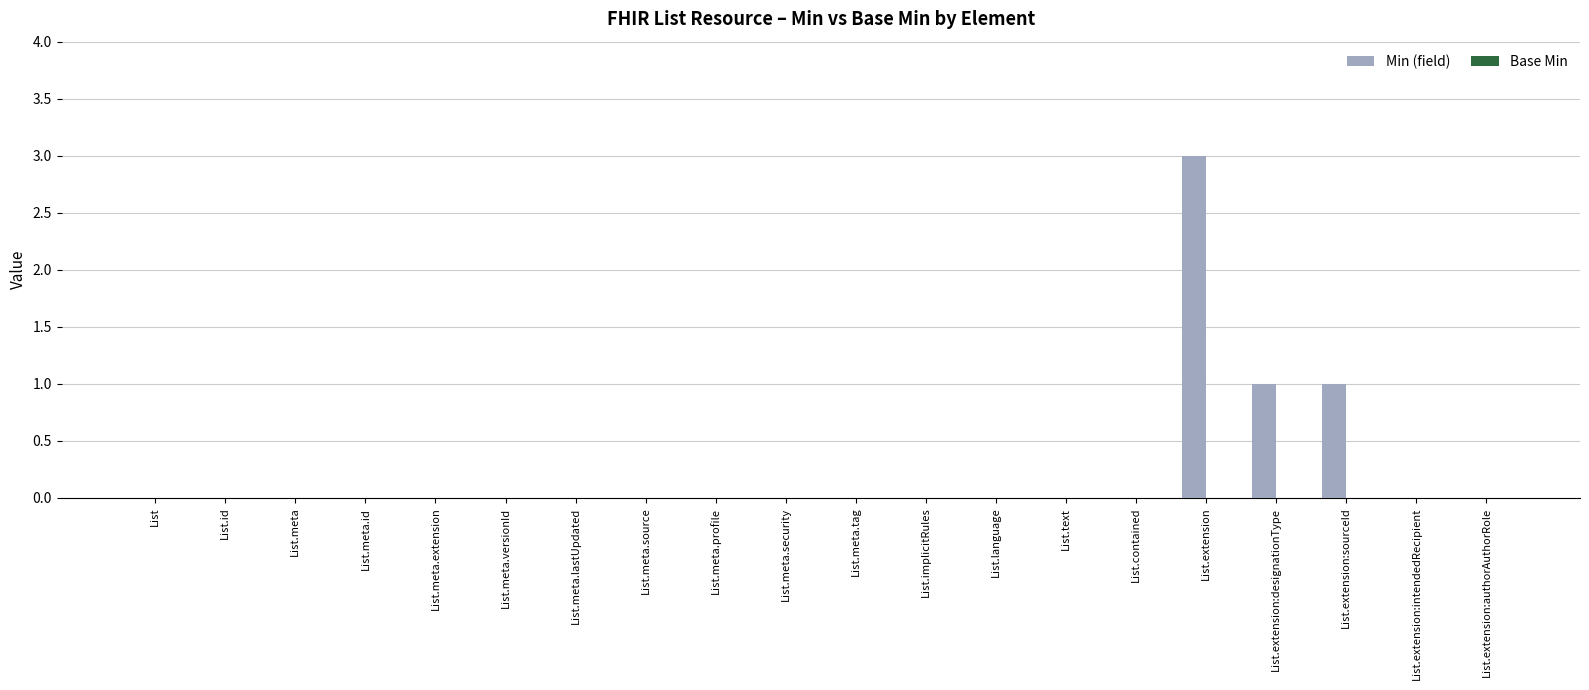

How many series are shown in this chart?

1